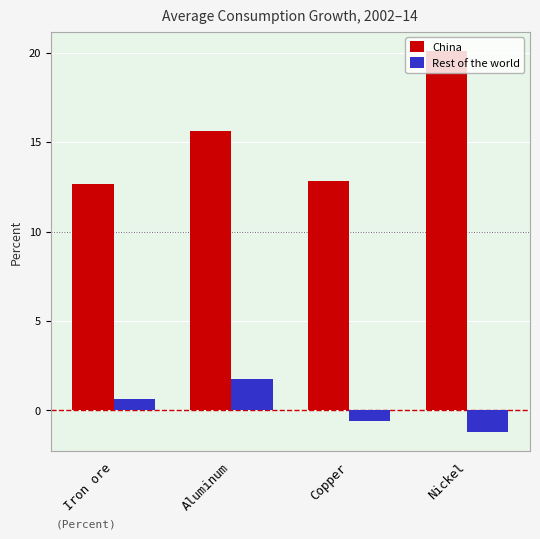

Are the bars horizontal?

No